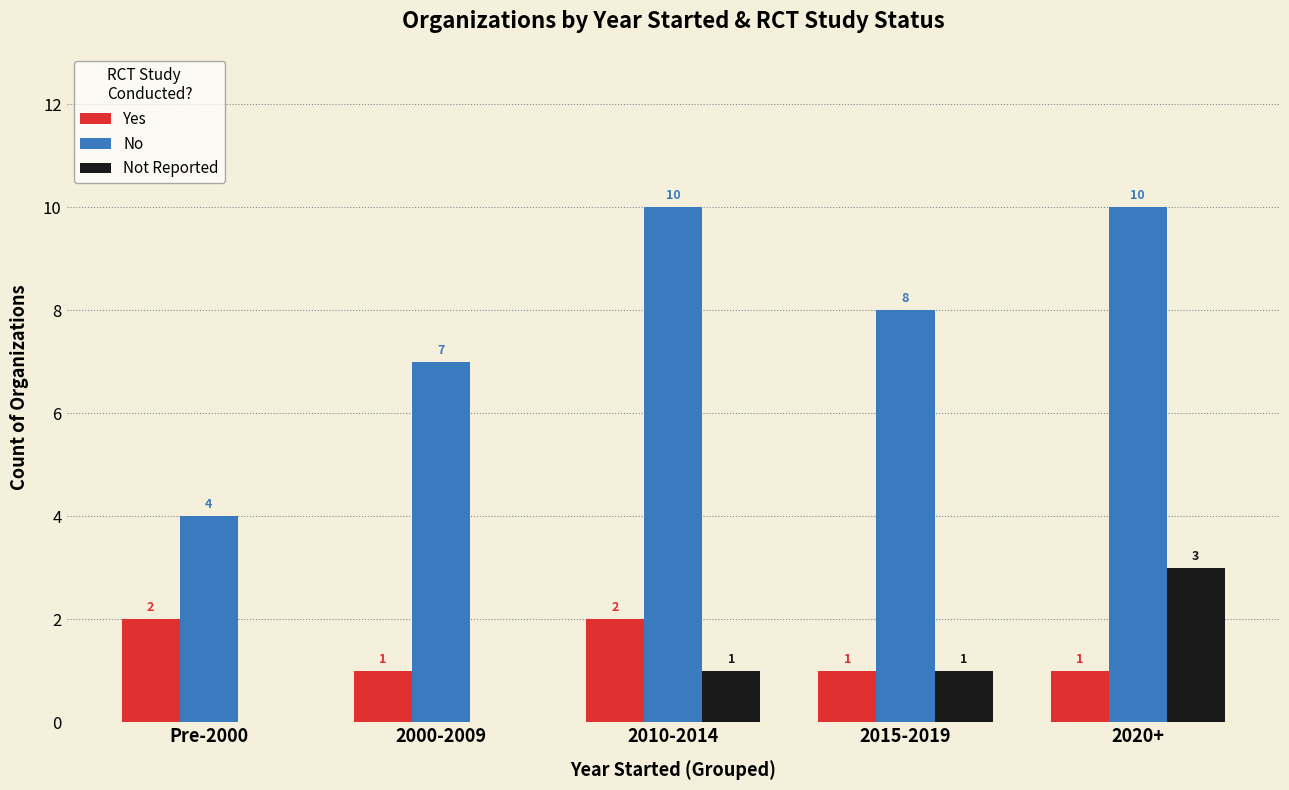

Which series has the largest range (max minus min)?

No